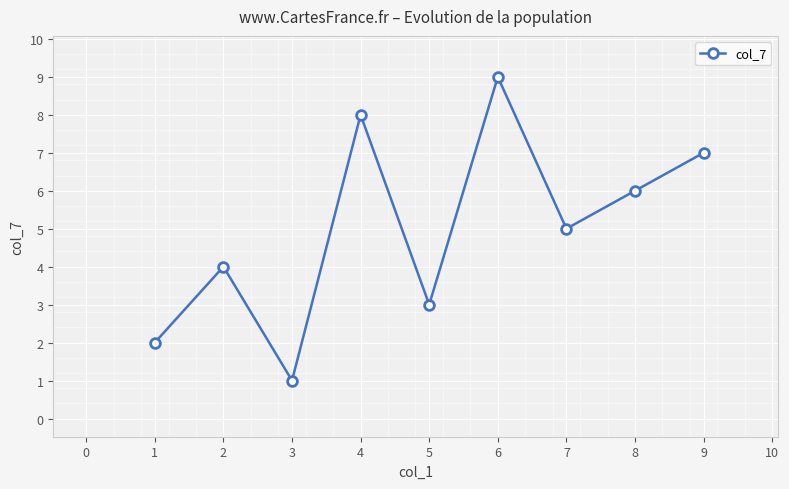

What is the difference between the second highest and minimum values?

7